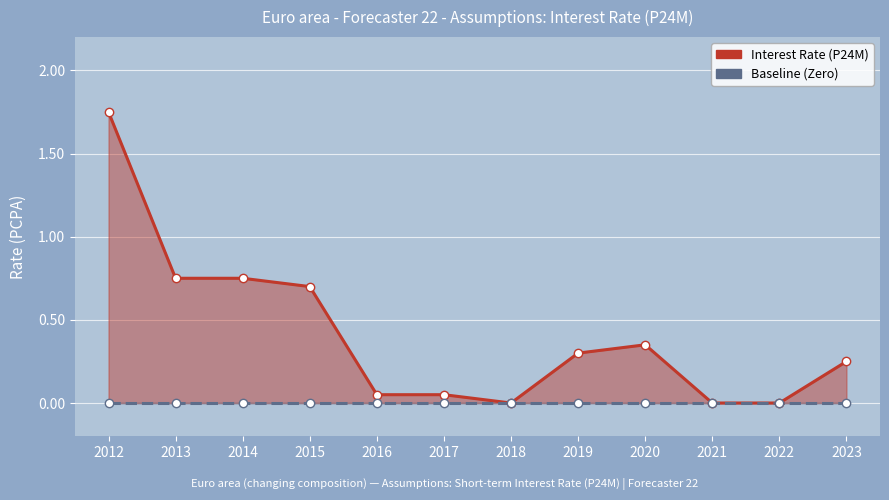

At how many categories does at least one series exceed 1?

1